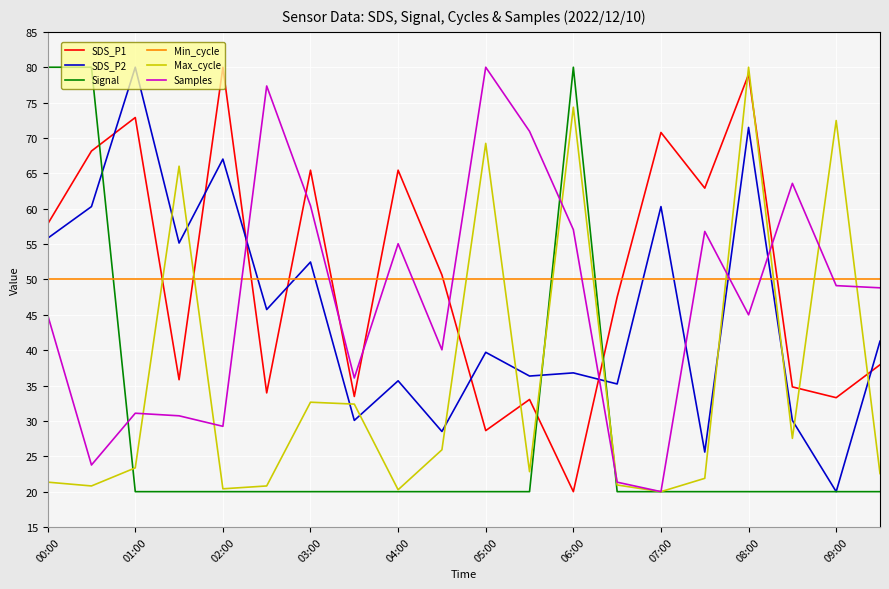

What is the maximum value shown in the chart?

80.0